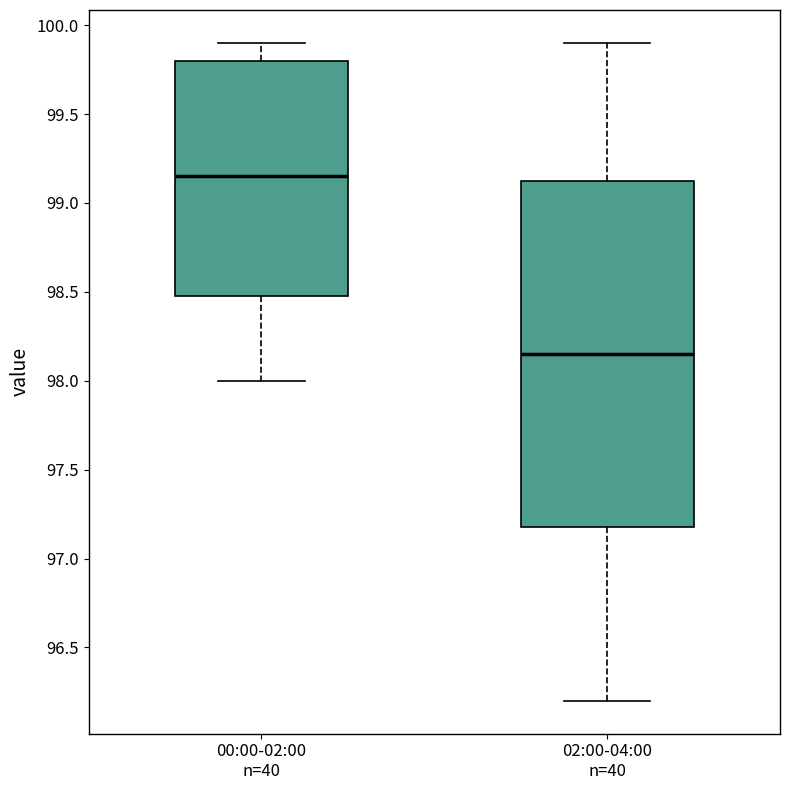

Which box's median line is the lowest?

02:00-04:00 n=40